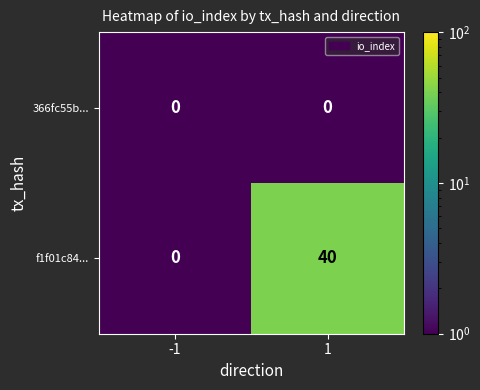

The f1f01c84... series shows -23 at -1. True or false?

False